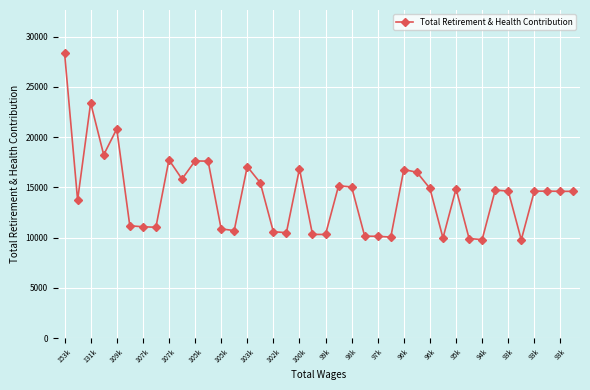

True or false: the data has more than 2 interior local peaks.

True